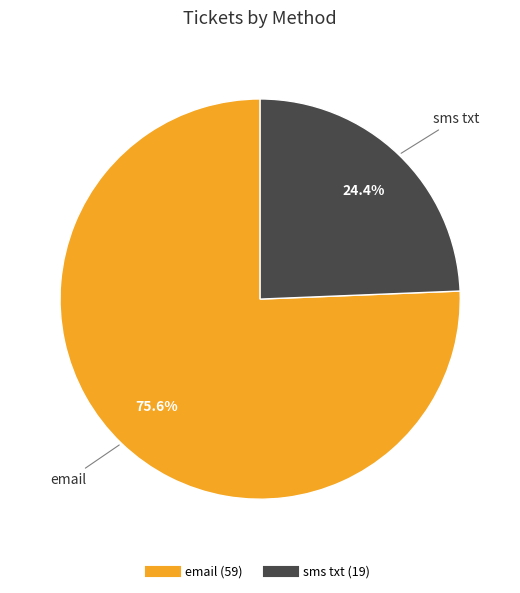

Is the sum of email and sms txt greater than half?

Yes